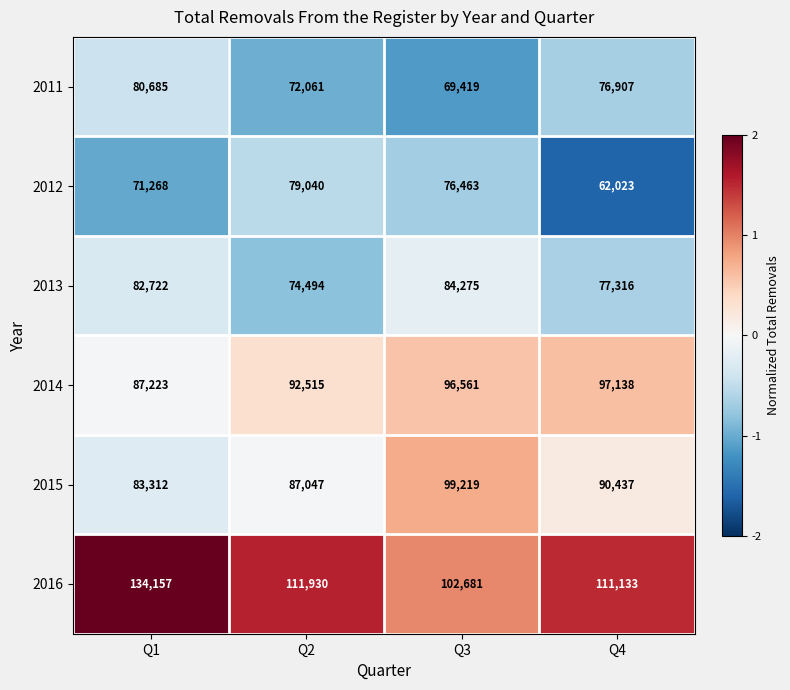

What is the sum of all 2015 values?

360015